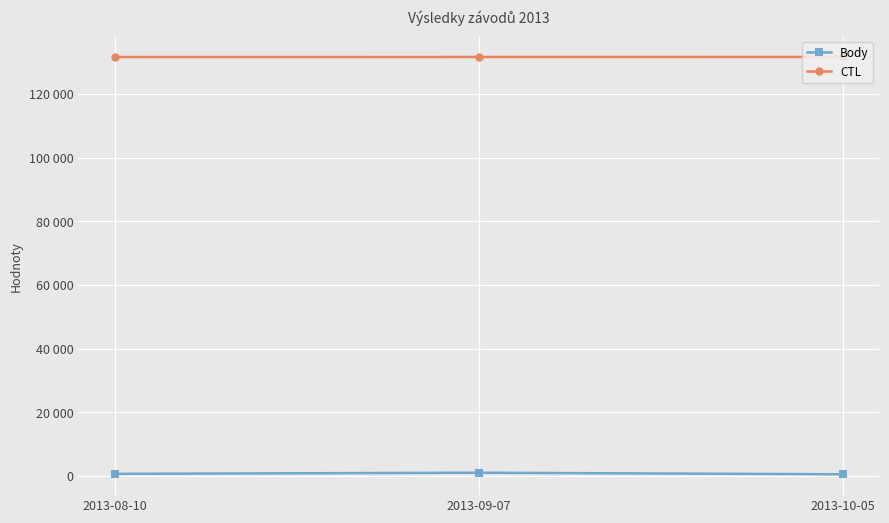

Reading right to left, transcribe all the data shown in this chart.

Body: 2013-10-05=471	2013-09-07=962	2013-08-10=610
CTL: 2013-10-05=131626	2013-09-07=131620	2013-08-10=131607